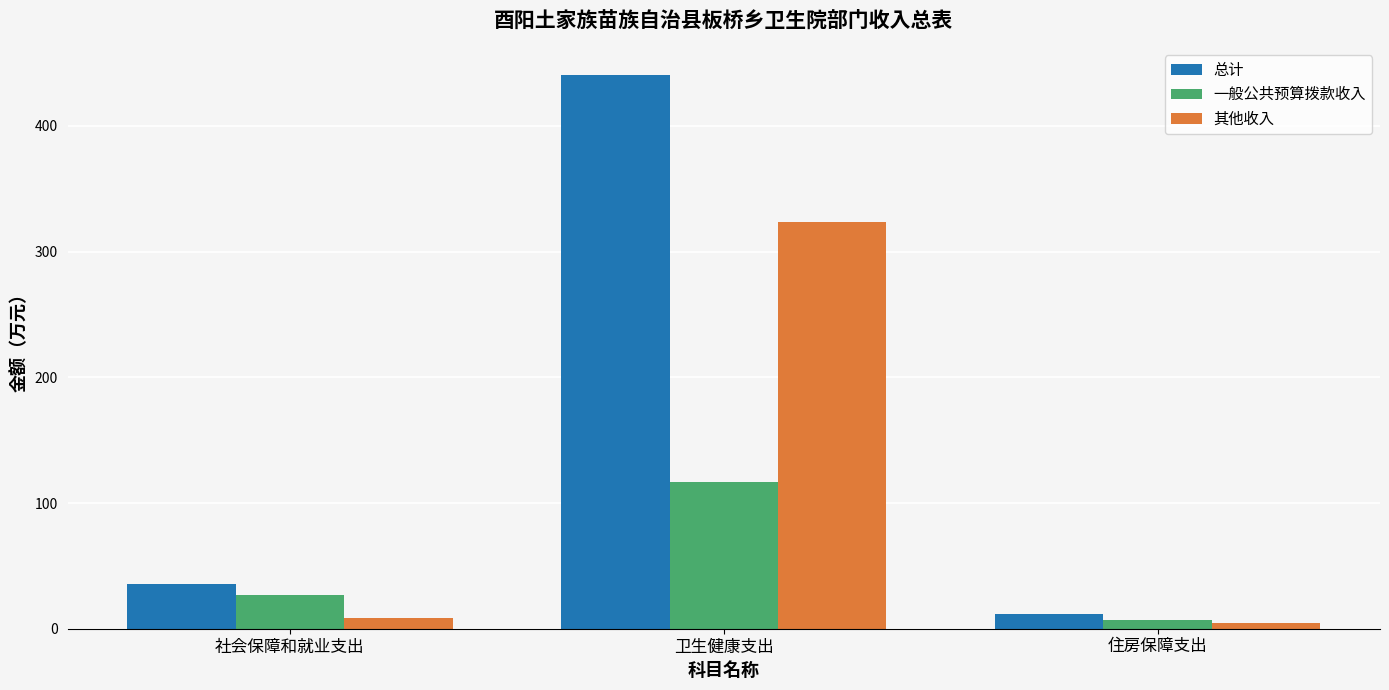

What is the maximum value for 总计?

440.2